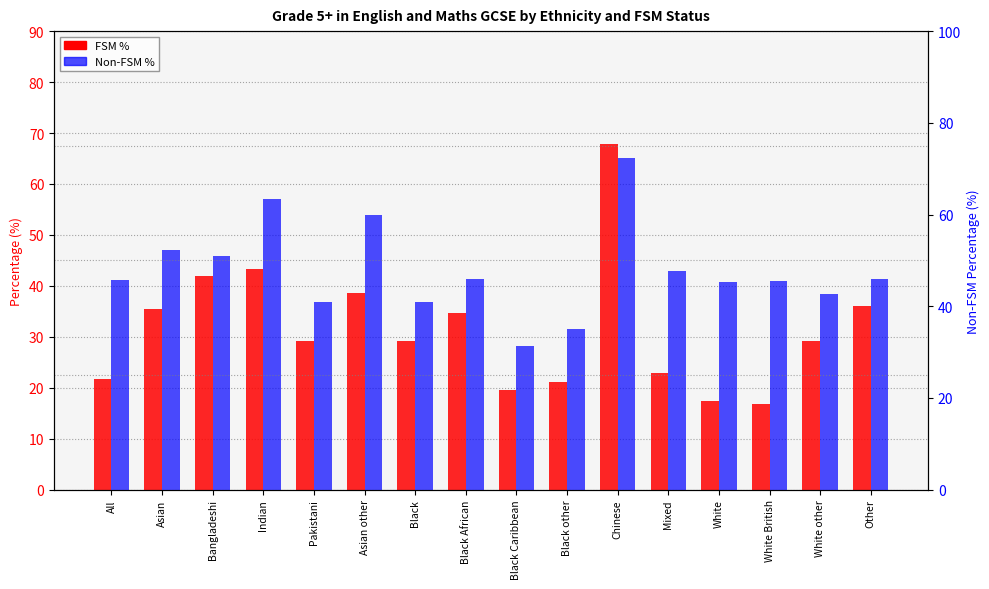

At which category is the sum across all series the highest?

Chinese